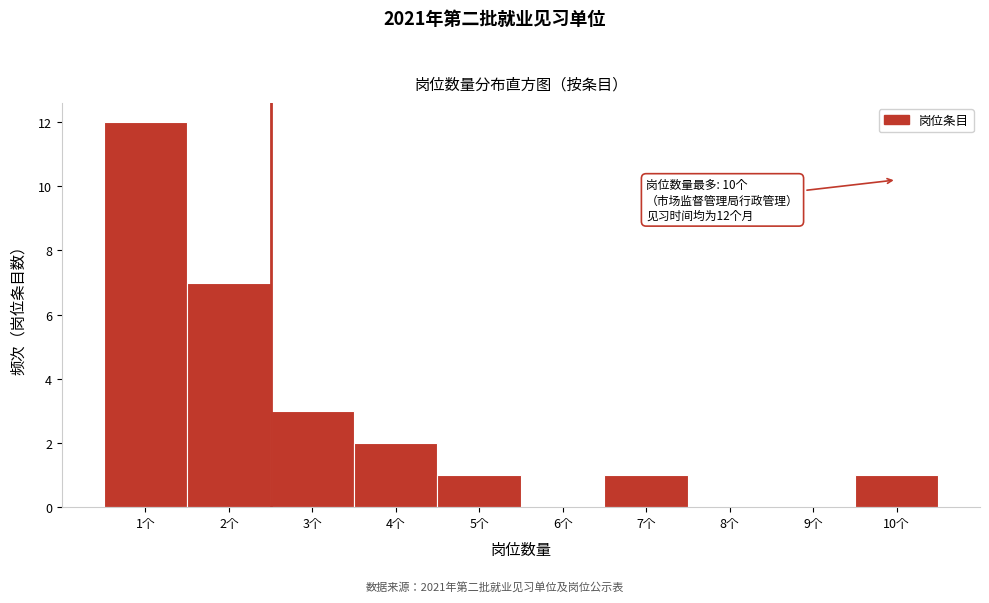

Reading right to left, transcribe all the data shown in this chart.

10个=1	9个=0	8个=0	7个=1	6个=0	5个=1	4个=2	3个=3	2个=7	1个=12